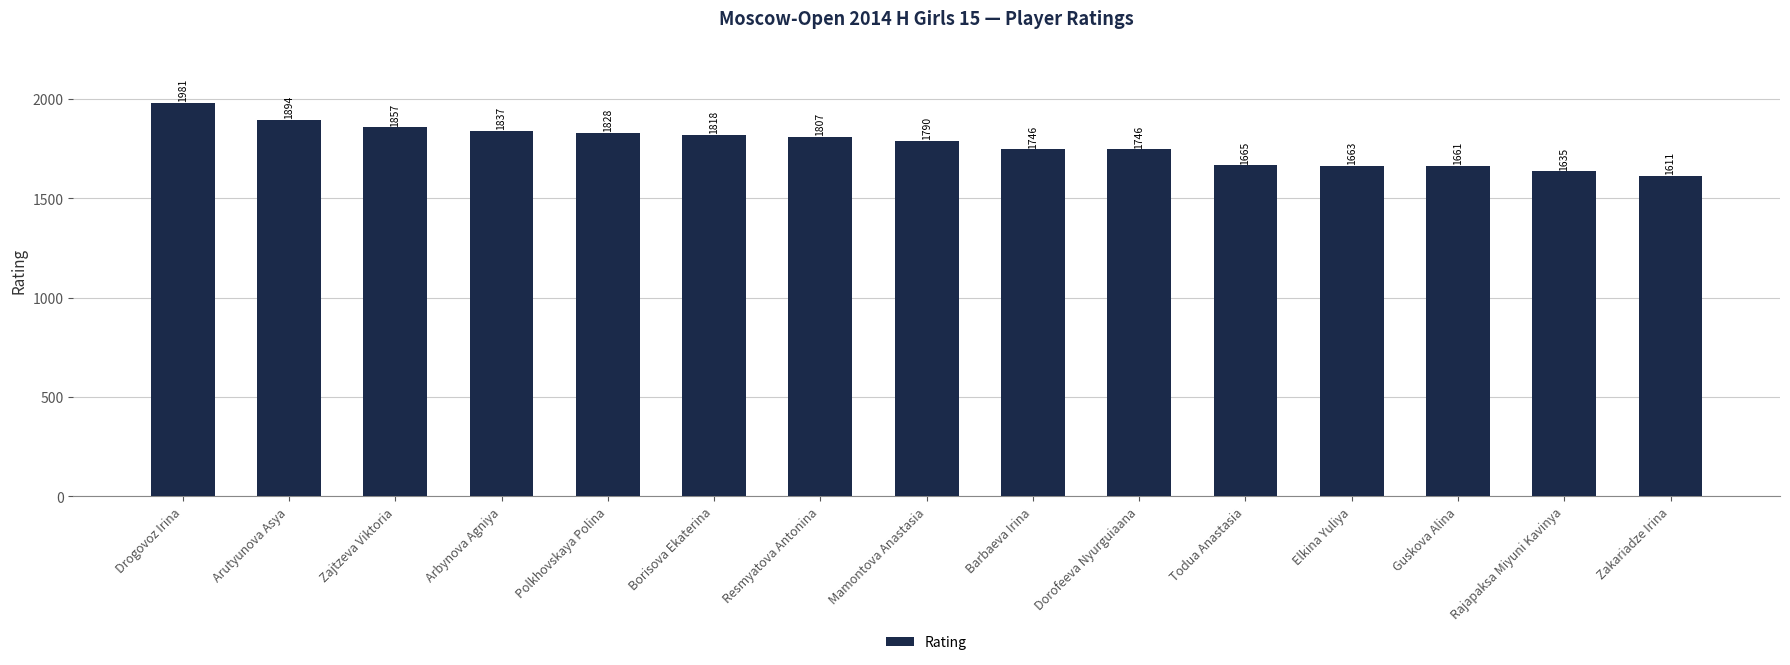

Reading right to left, extract all data points from this chart.

Zakariadze Irina=1611	Rajapaksa Miyuni Kavinya=1635	Guskova Alina=1661	Elkina Yuliya=1663	Todua Anastasia=1665	Dorofeeva Nyurguiaana=1746	Barbaeva Irina=1746	Mamontova Anastasia=1790	Resmyatova Antonina=1807	Borisova Ekaterina=1818	Polkhovskaya Polina=1828	Arbynova Agniya=1837	Zajtzeva Viktoria=1857	Arutyunova Asya=1894	Drogovoz Irina=1981